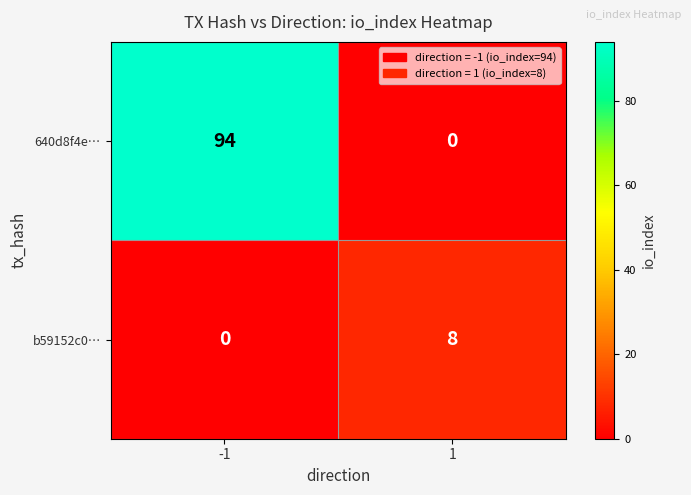

At 1, list the series in order from largest to smallest.

b59152c0…, 640d8f4e…